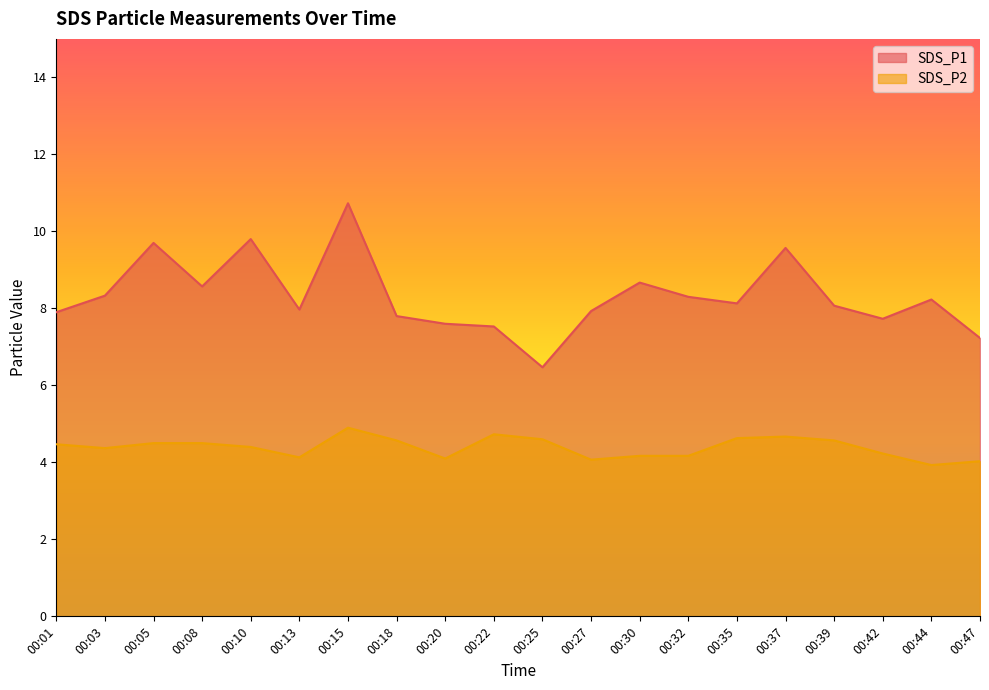

Where is the first local maximum for SDS_P2?

00:15